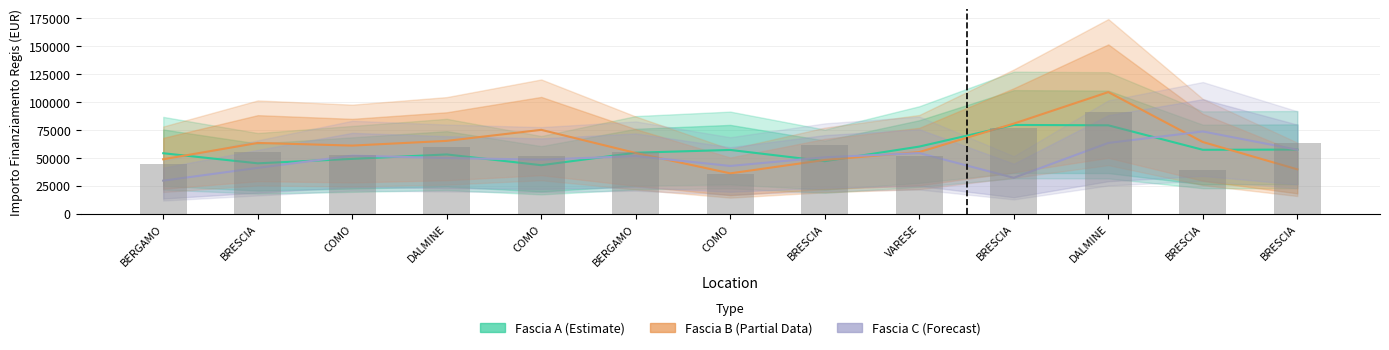

Which series has the largest total across all categories?

Fascia B (Partial)